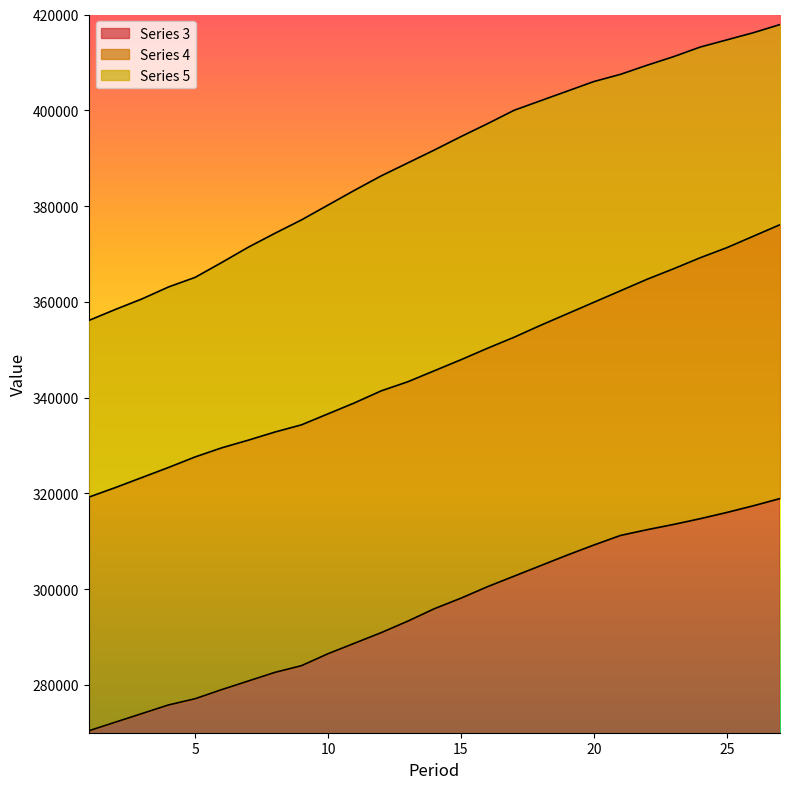

True or false: Series 4 has a value of 323300 at 3.

True